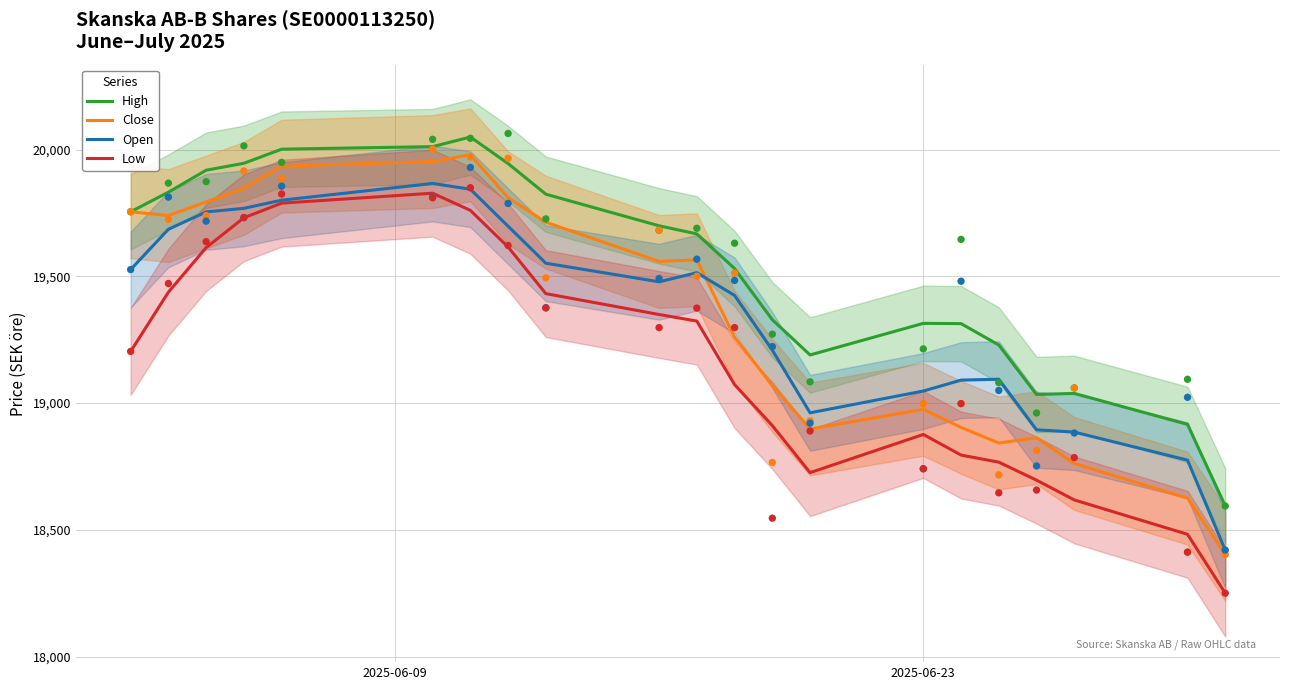

Which series reaches the maximum Y coordinate?

High